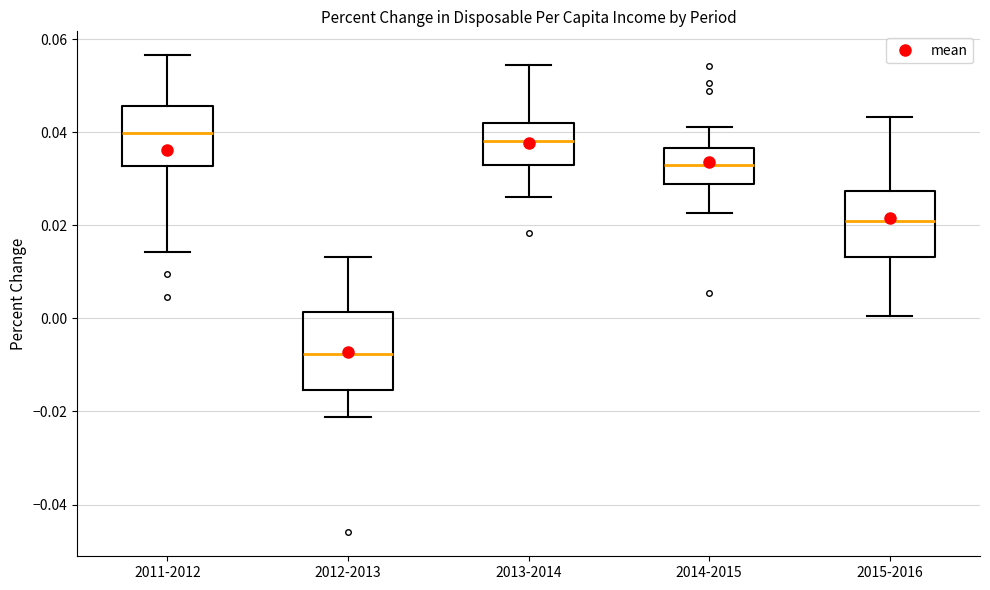

Which box has the lowest median line?

2012-2013